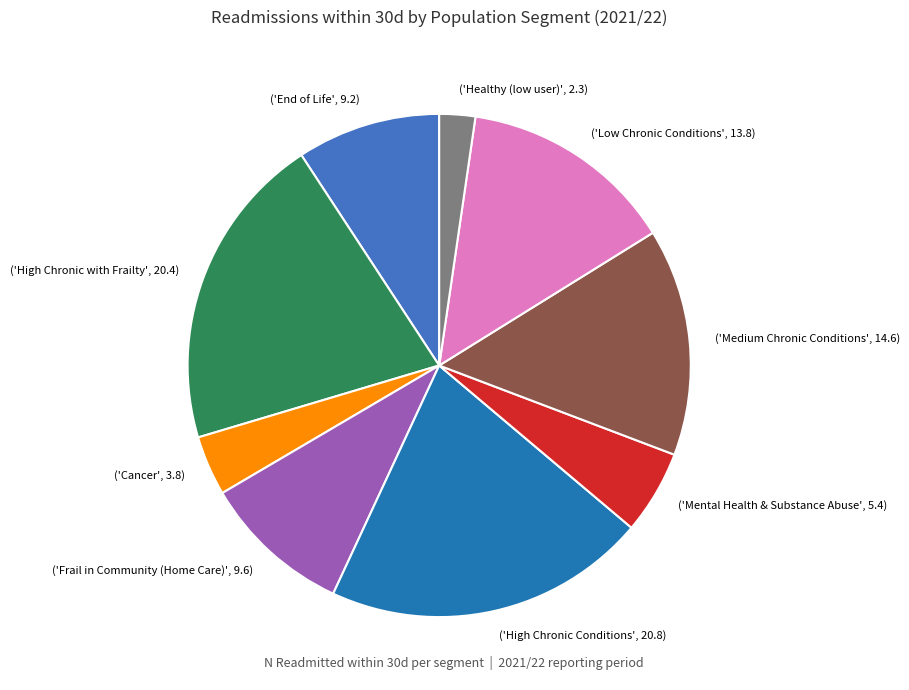

Is the sum of ('Cancer', 3.8) and ('Frail in Community (Home Care)', 9.6) greater than half?

No